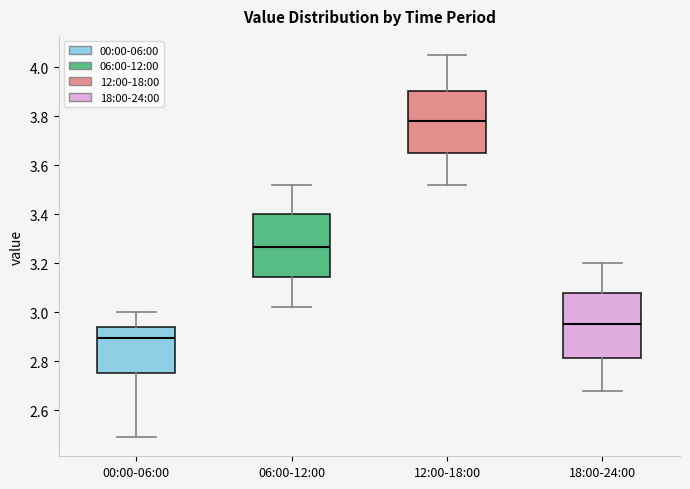

Which box has the highest median line?

12:00-18:00